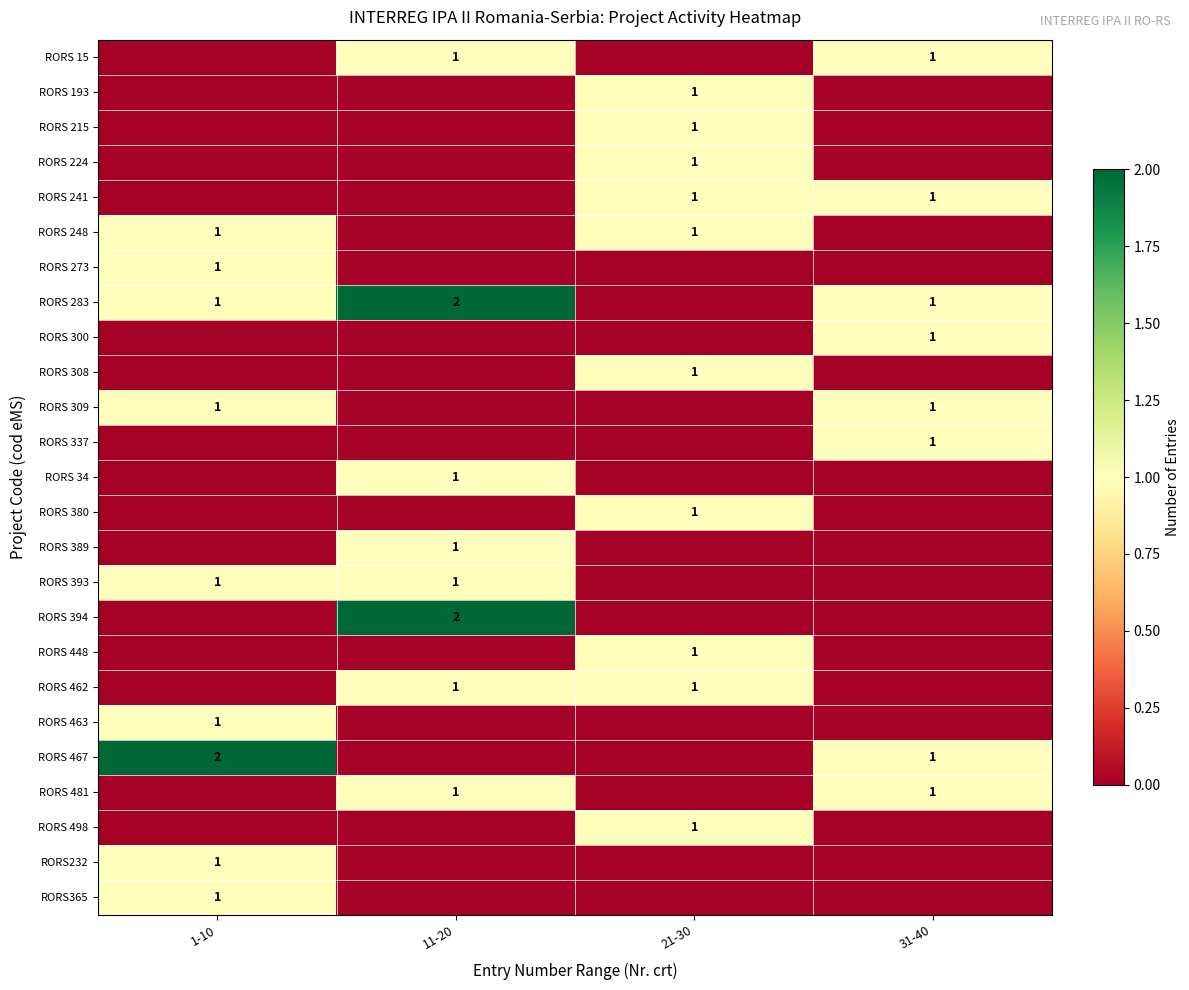

The value of RORS 224 at 21-30 is 1. True or false?

True